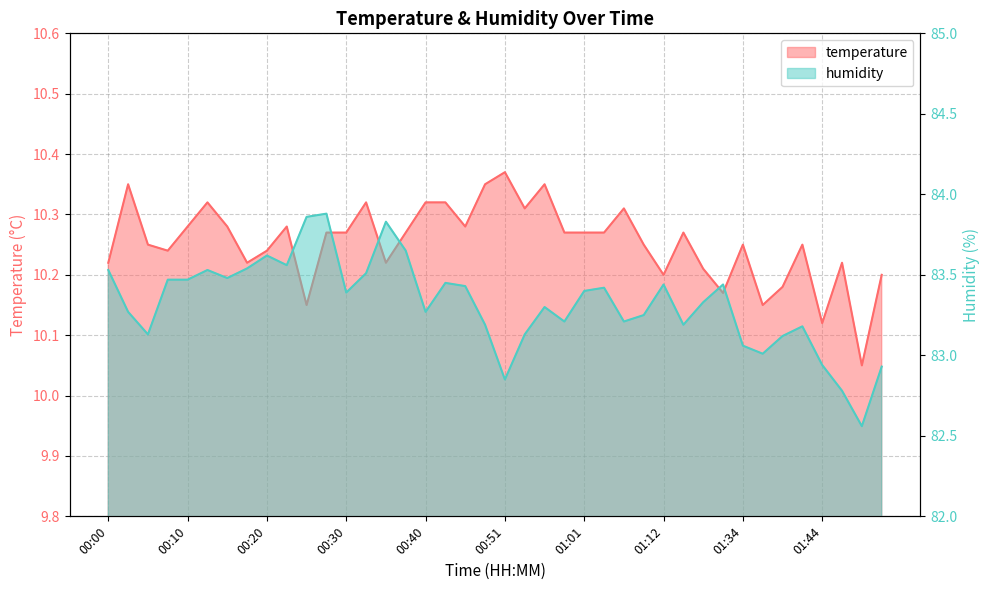

How many lines are shown in the chart?

2